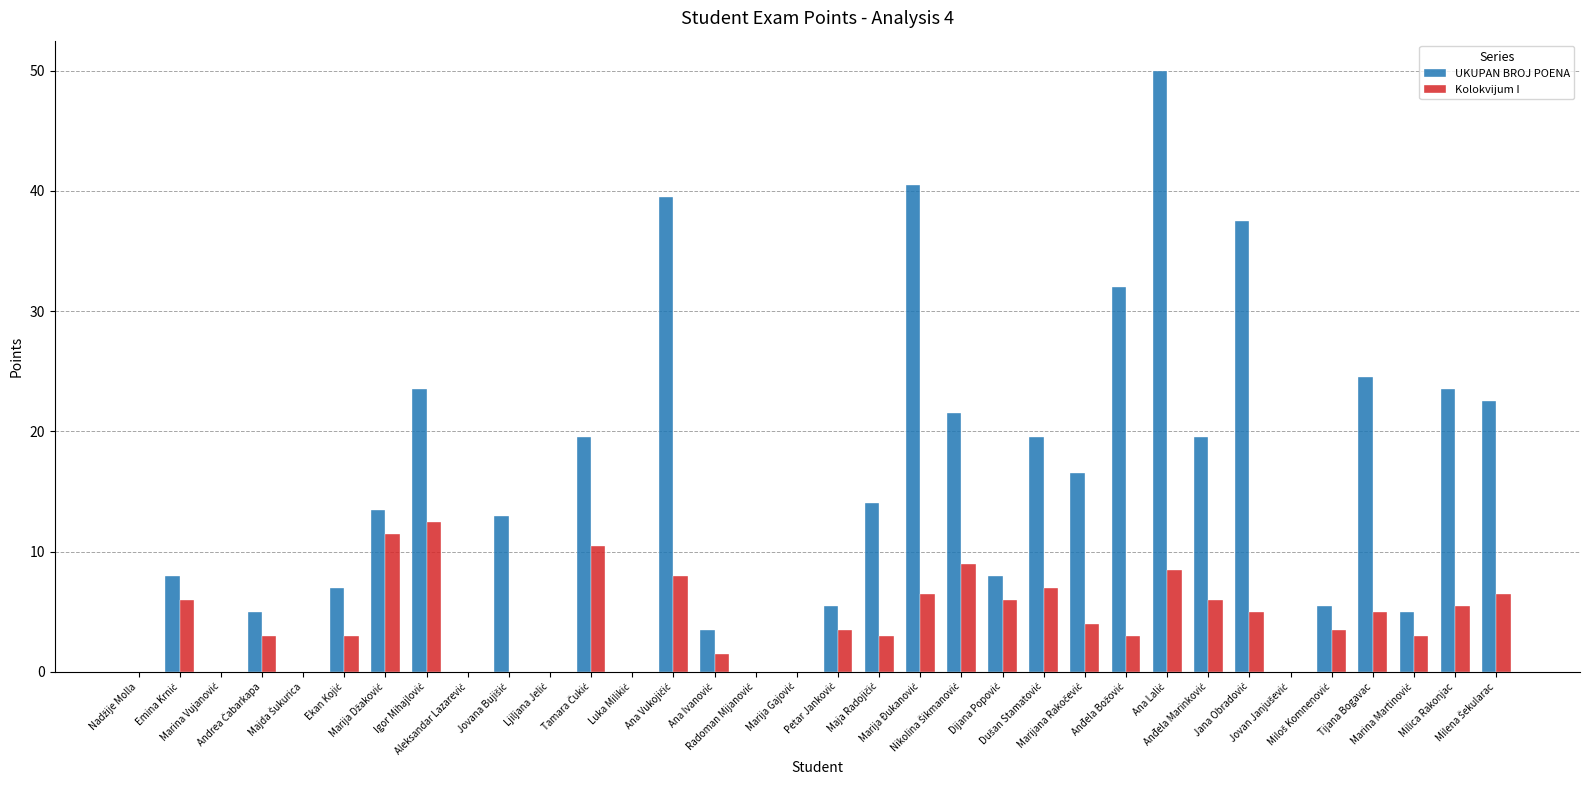

Which series has the largest total across all categories?

UKUPAN BROJ POENA